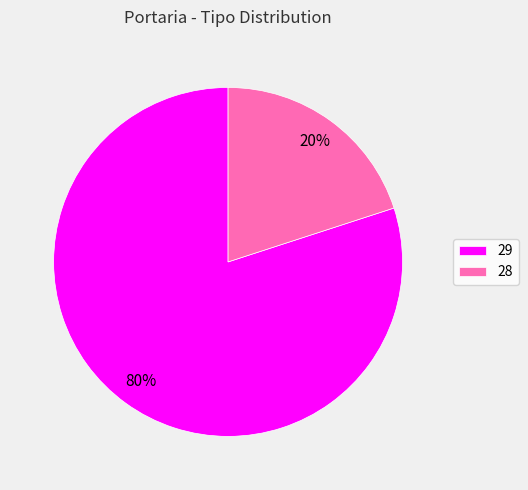

To the nearest percent, what percentage of the pie is 28?

20%